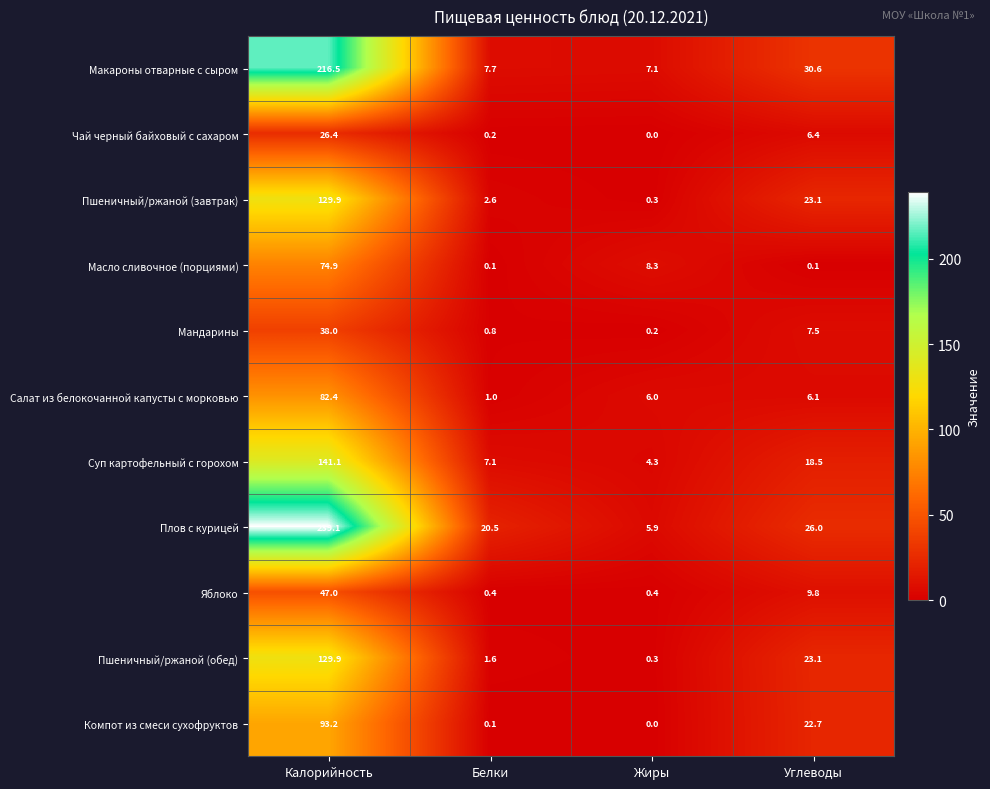

Which series has the largest total across all categories?

Плов с курицей